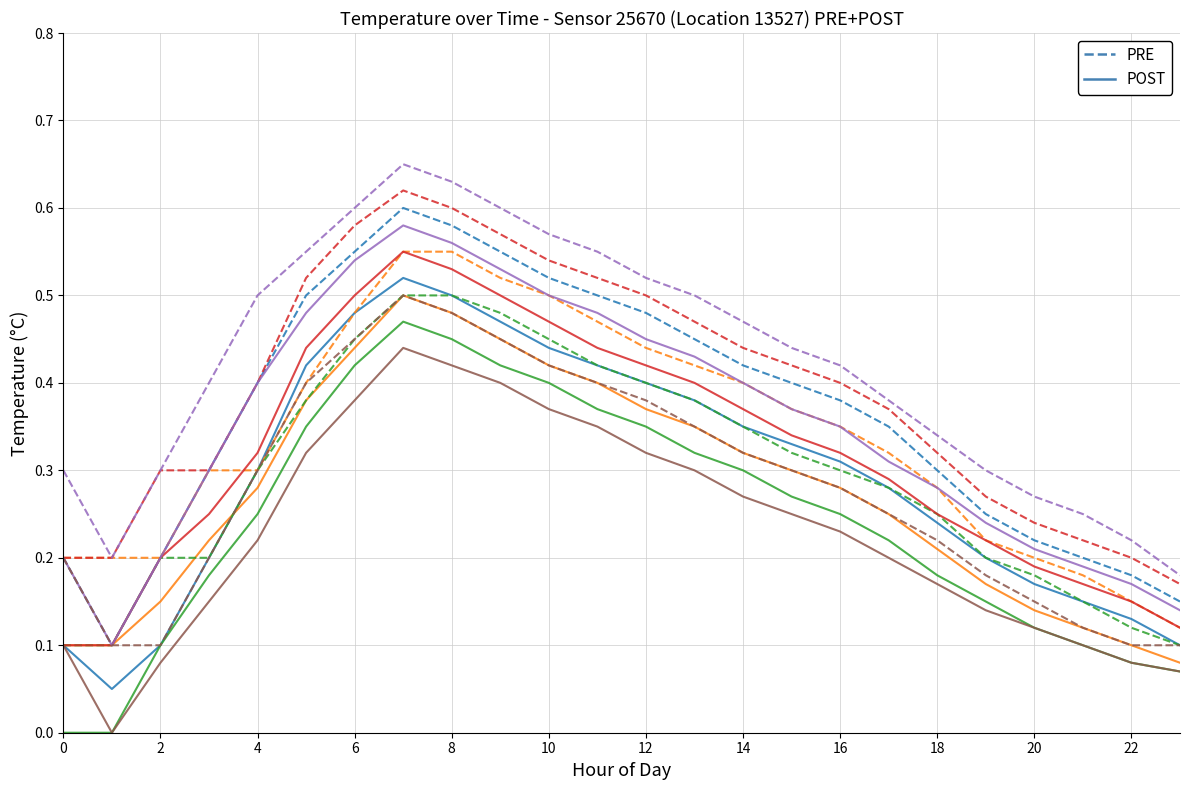

Does the chart display data point markers on the line(s)?

No